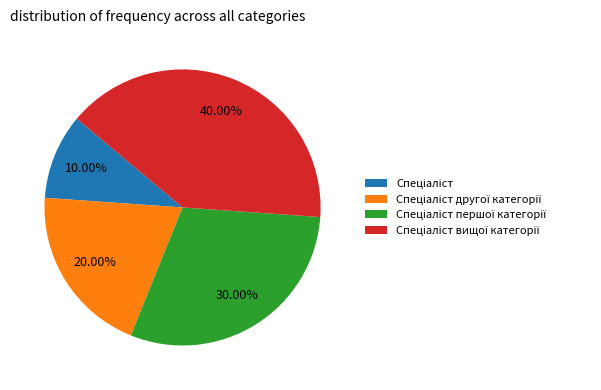

Is there any slice that represents more than half of the pie?

No